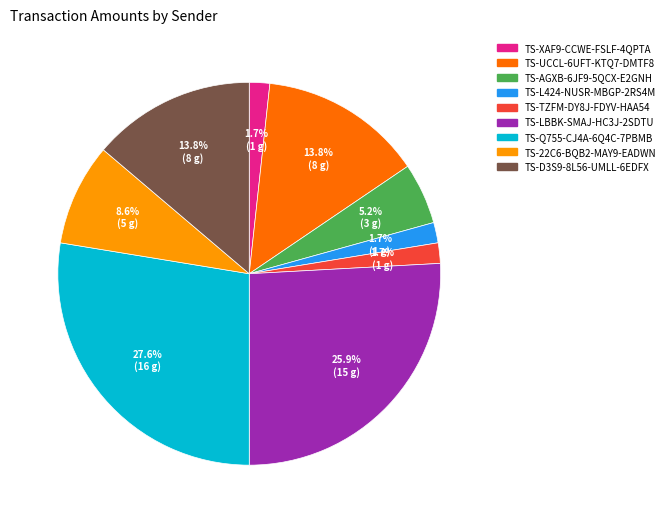

Does any single category account for the majority?

No